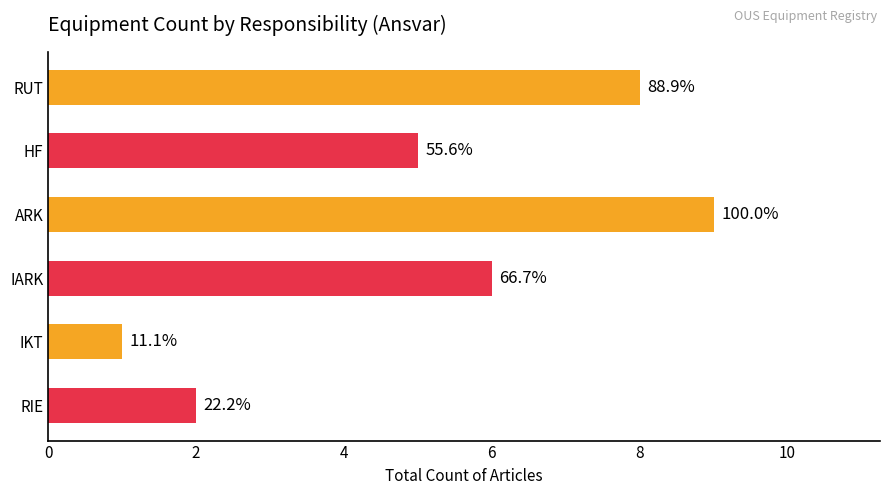

What is the difference between the second highest and minimum values?

7